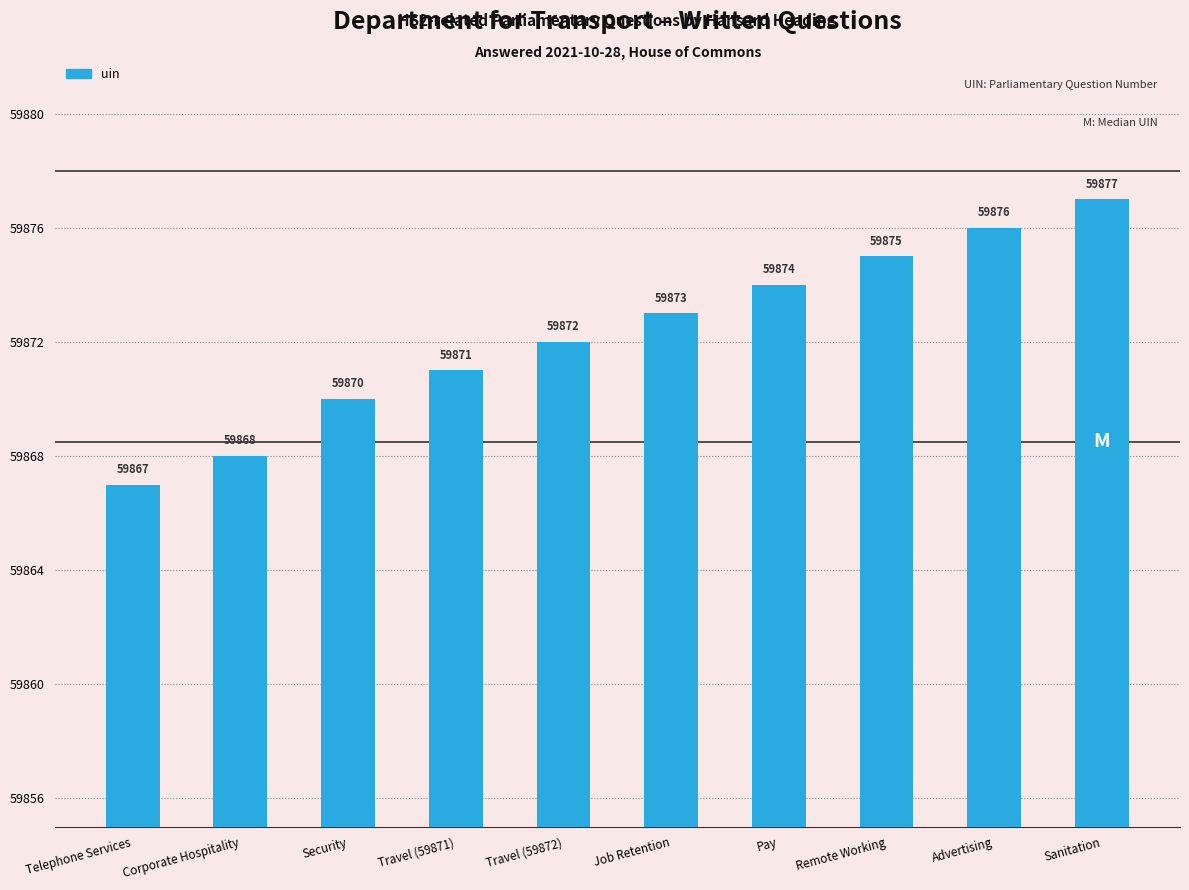

The value at Security is 59870. True or false?

True